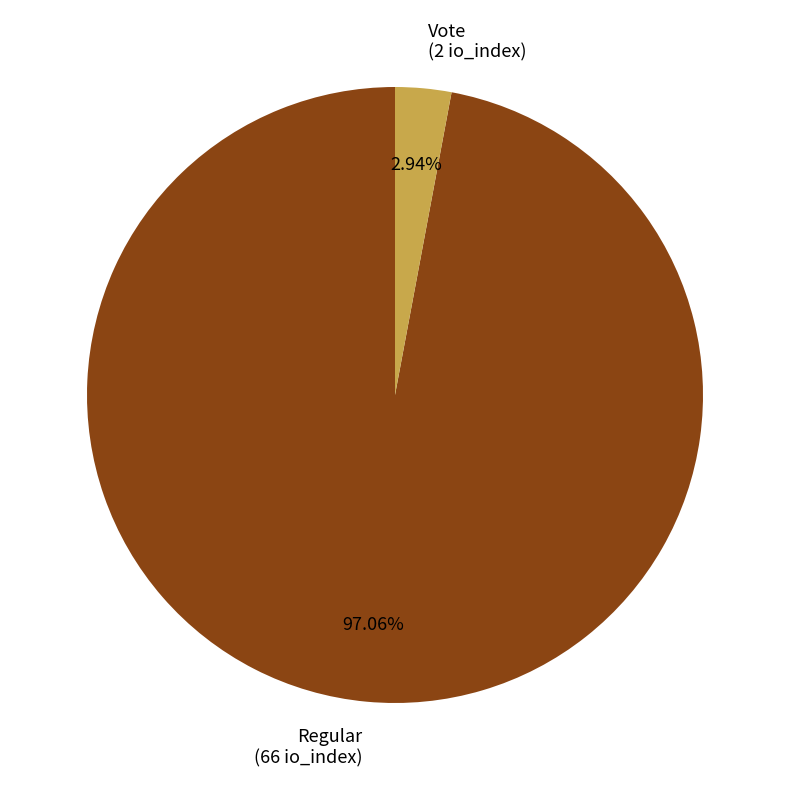

To the nearest percent, what portion does Regular represent?

97%